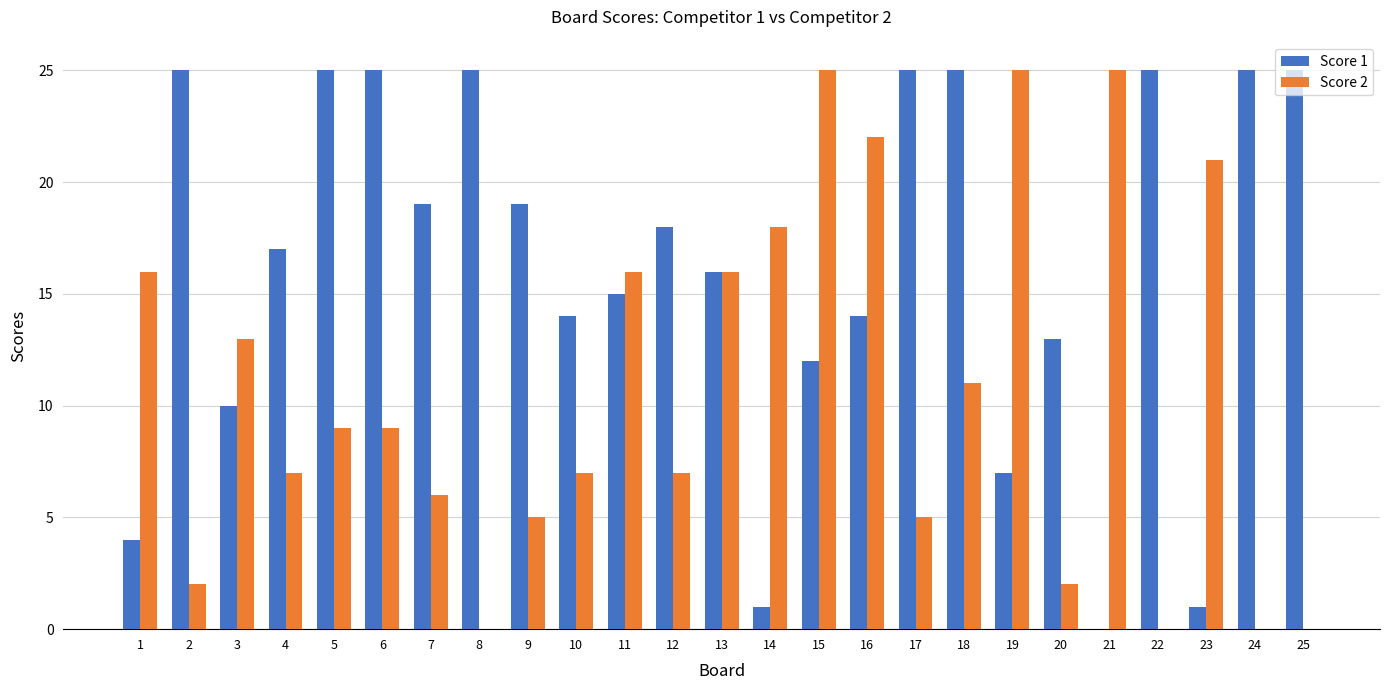

Which series has the largest total across all categories?

Score 1